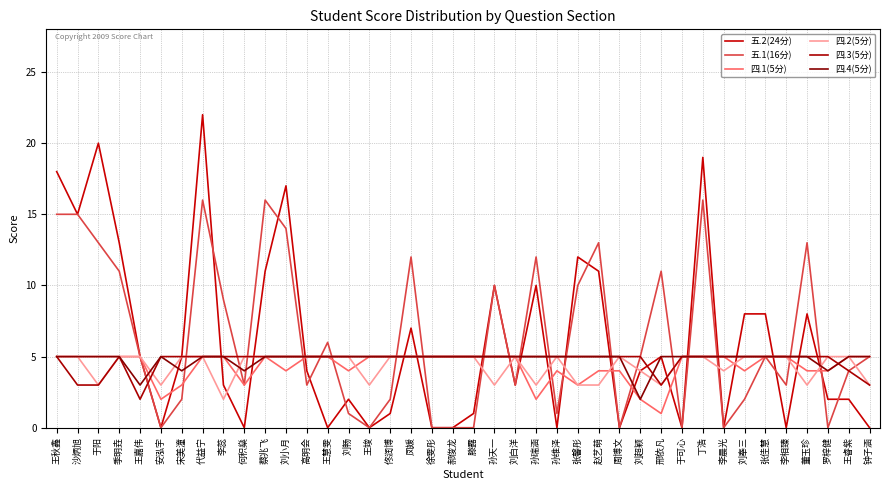

Reading right to left, list all the values displayed in this chart.

五.2(24分): 0	2	2	8	0	8	8	0	19	0	5	4	0	11	12	0	10	3	10	1	0	0	7	1	0	2	0	4	17	11	0	3	22	5	0	5	13	20	15	18
五.1(16分): 5	4	0	13	3	5	2	0	16	0	11	5	0	13	10	1	12	3	10	0	0	0	12	2	0	1	6	3	14	16	3	9	16	2	0	5	11	13	15	15
四.1(5分): 5	5	4	4	5	5	4	5	5	5	1	2	4	4	3	4	2	5	5	5	5	5	5	5	5	4	5	5	4	5	3	5	5	3	2	5	5	5	5	5
四.2(5分): 3	5	5	3	5	5	5	4	5	5	3	4	5	3	3	5	3	5	3	5	5	5	5	5	3	5	5	5	5	5	5	2	5	5	3	5	5	3	5	5
四.3(5分): 3	4	5	5	5	5	5	5	5	5	3	5	5	5	5	5	5	5	5	5	5	5	5	5	5	5	5	5	5	5	5	5	5	5	5	2	5	3	3	5
四.4(5分): 5	5	4	5	5	5	5	5	5	5	5	2	5	5	5	5	5	5	5	5	5	5	5	5	5	5	5	5	5	5	4	5	5	4	5	3	5	5	5	5